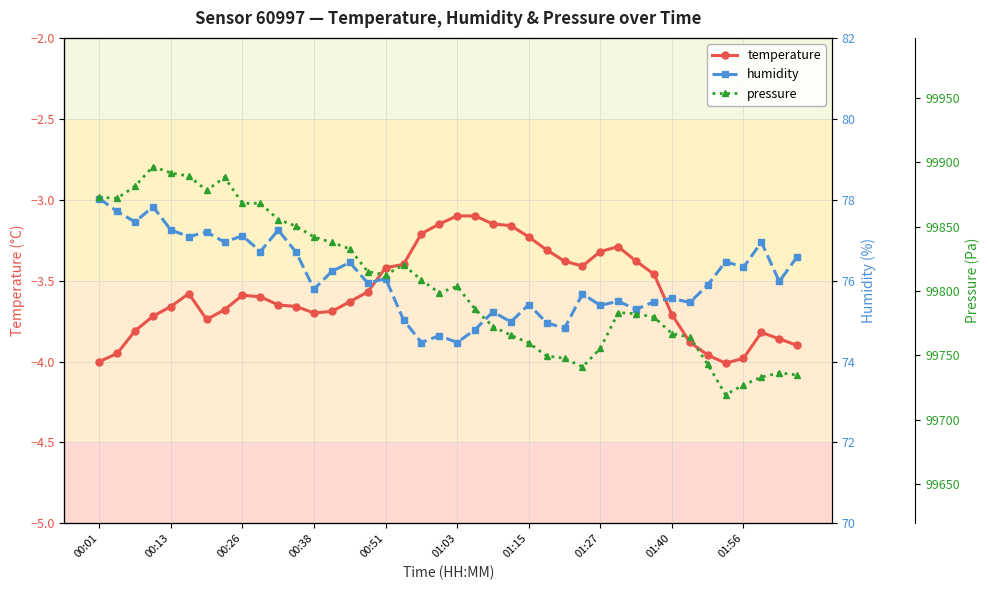

What is the average value of the pressure series?

99805.8